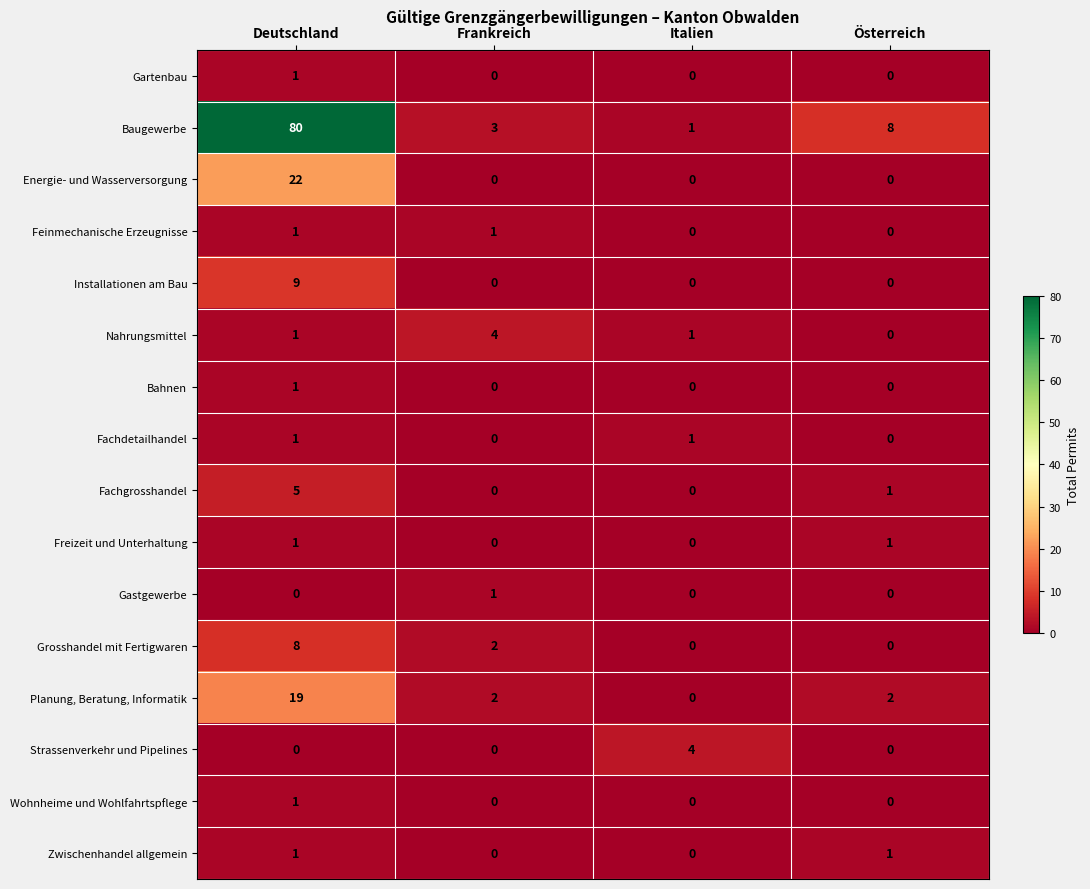

The value of Feinmechanische Erzeugnisse at Italien is 0. True or false?

True